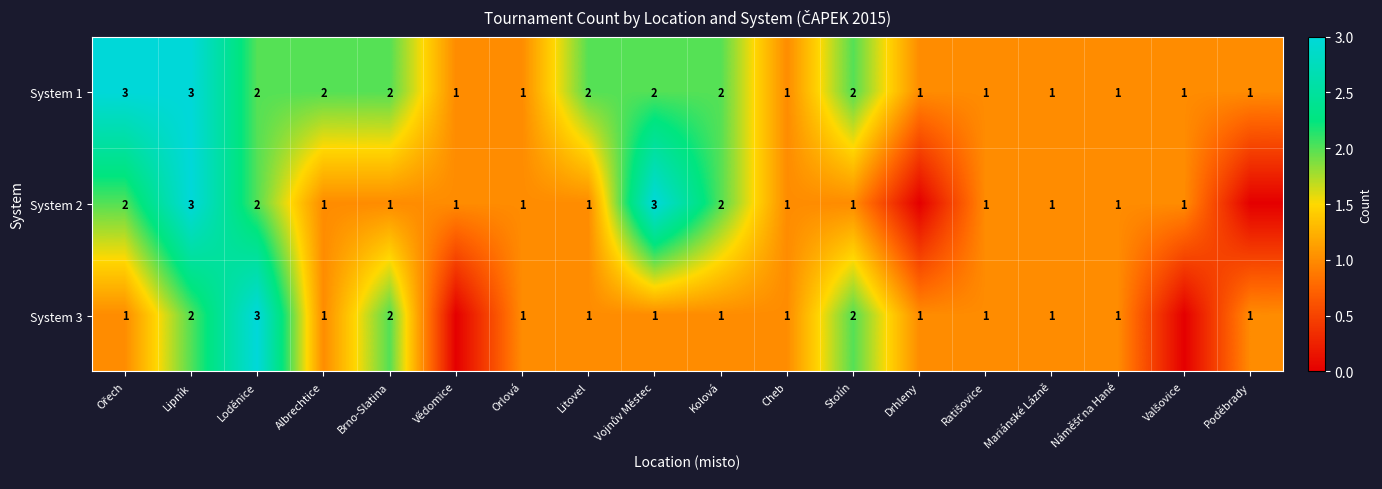

What is the sum of the System 1 values at Drhleny and Kolová?

3